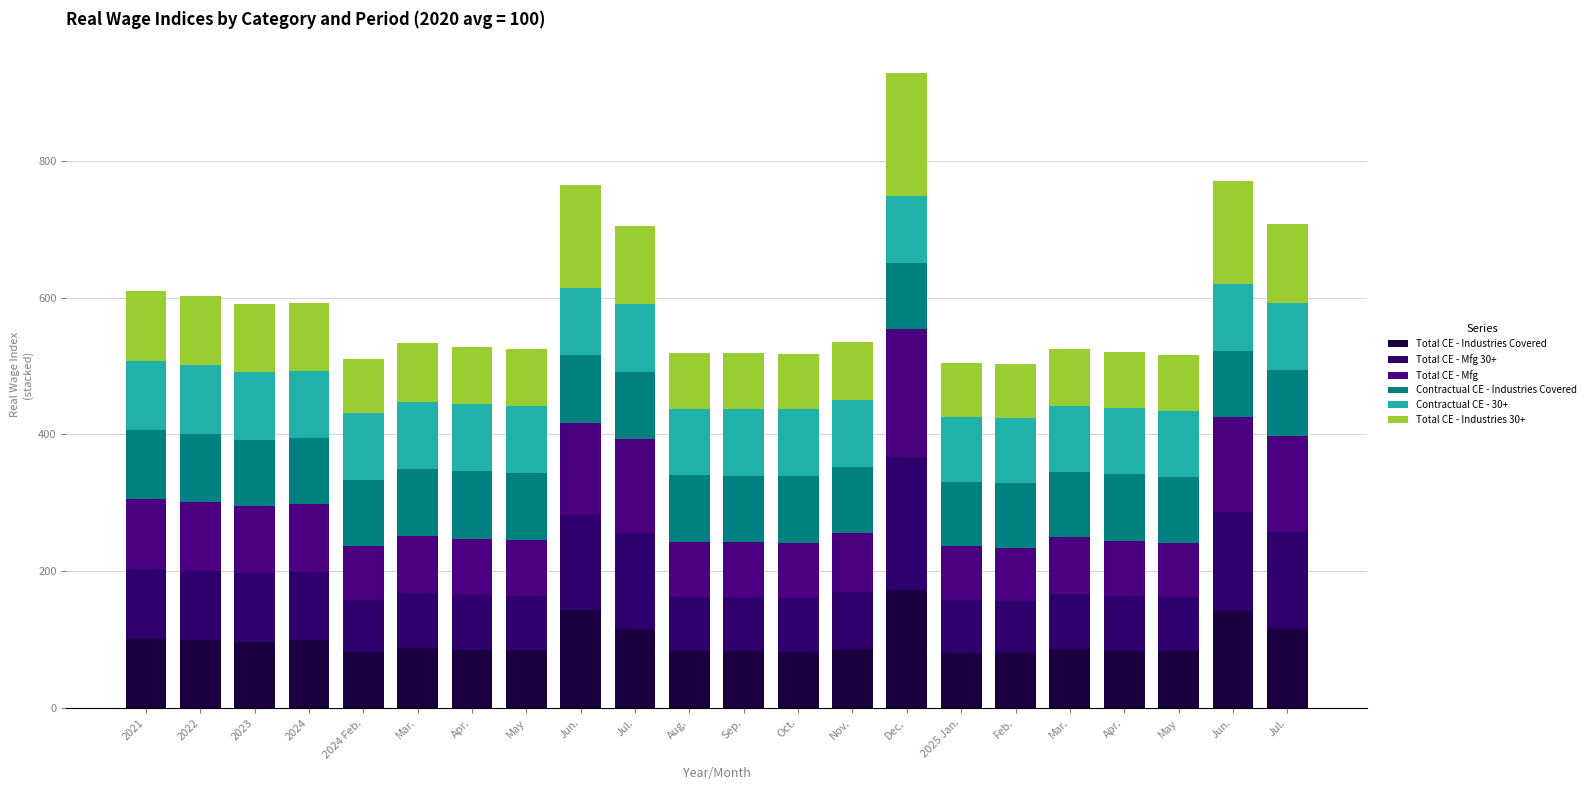

Does the chart contain stacked bars?

Yes